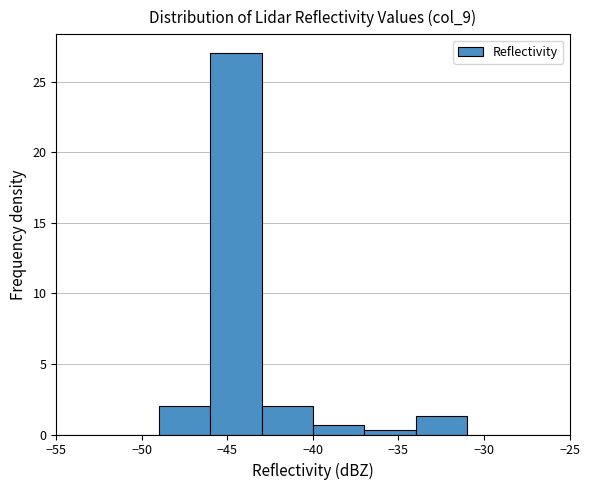

Over which range of the x-axis is the bar tallest?

-46 to -43